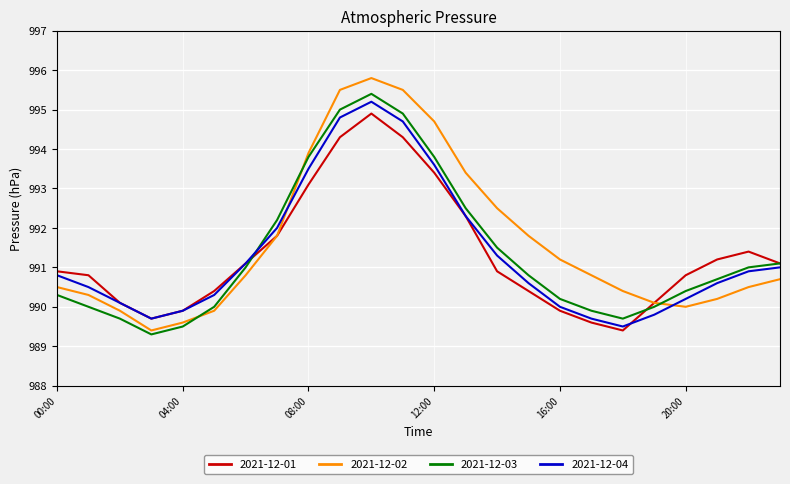

Does the chart have visible grid lines?

Yes